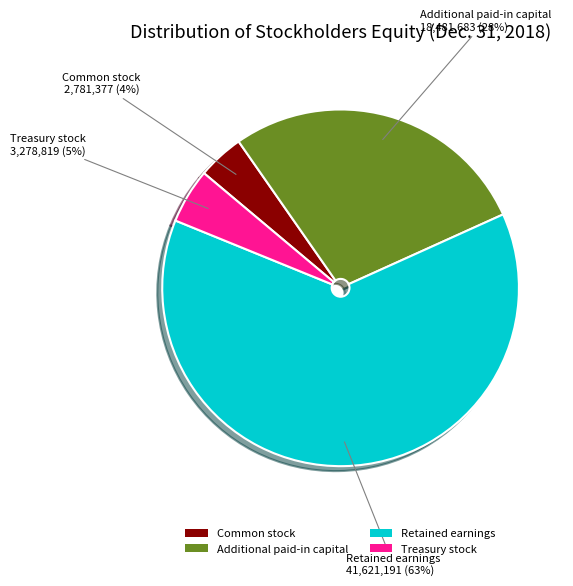

To the nearest percent, what is the average slice percentage?

25%